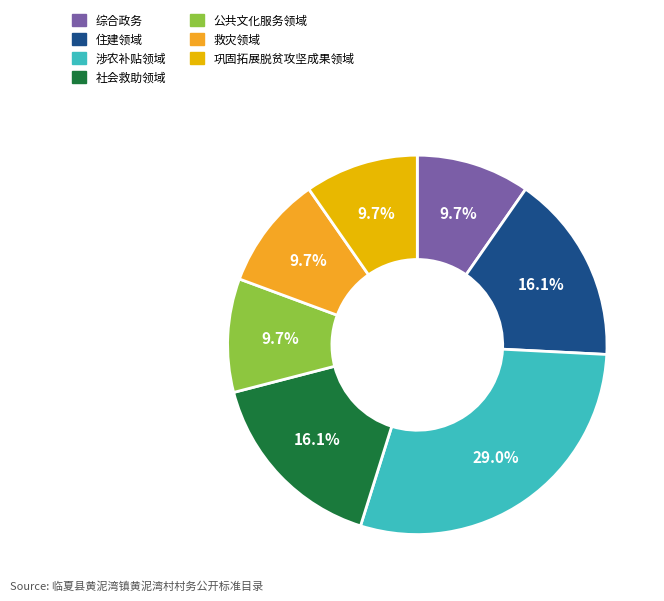

What percentage is the 巩固拓展脱贫攻坚成果领域 slice, to the nearest percent?

10%